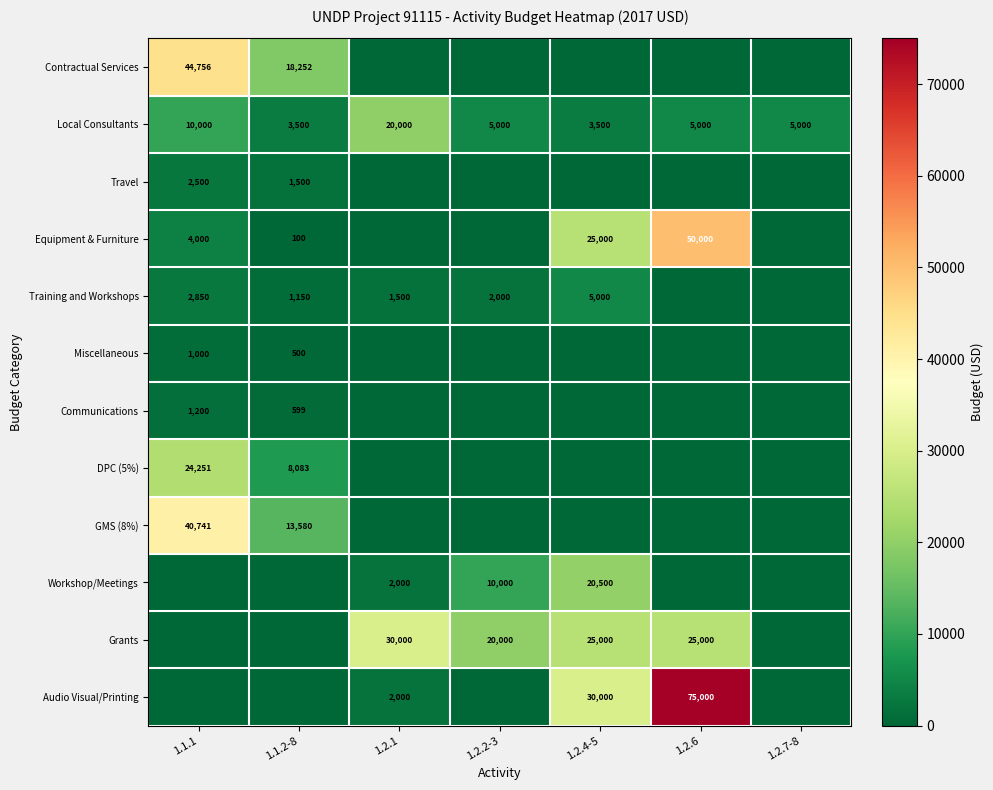

What is the sum of the DPC (5%) values at 1.1.2-8 and 1.1.1?

32334